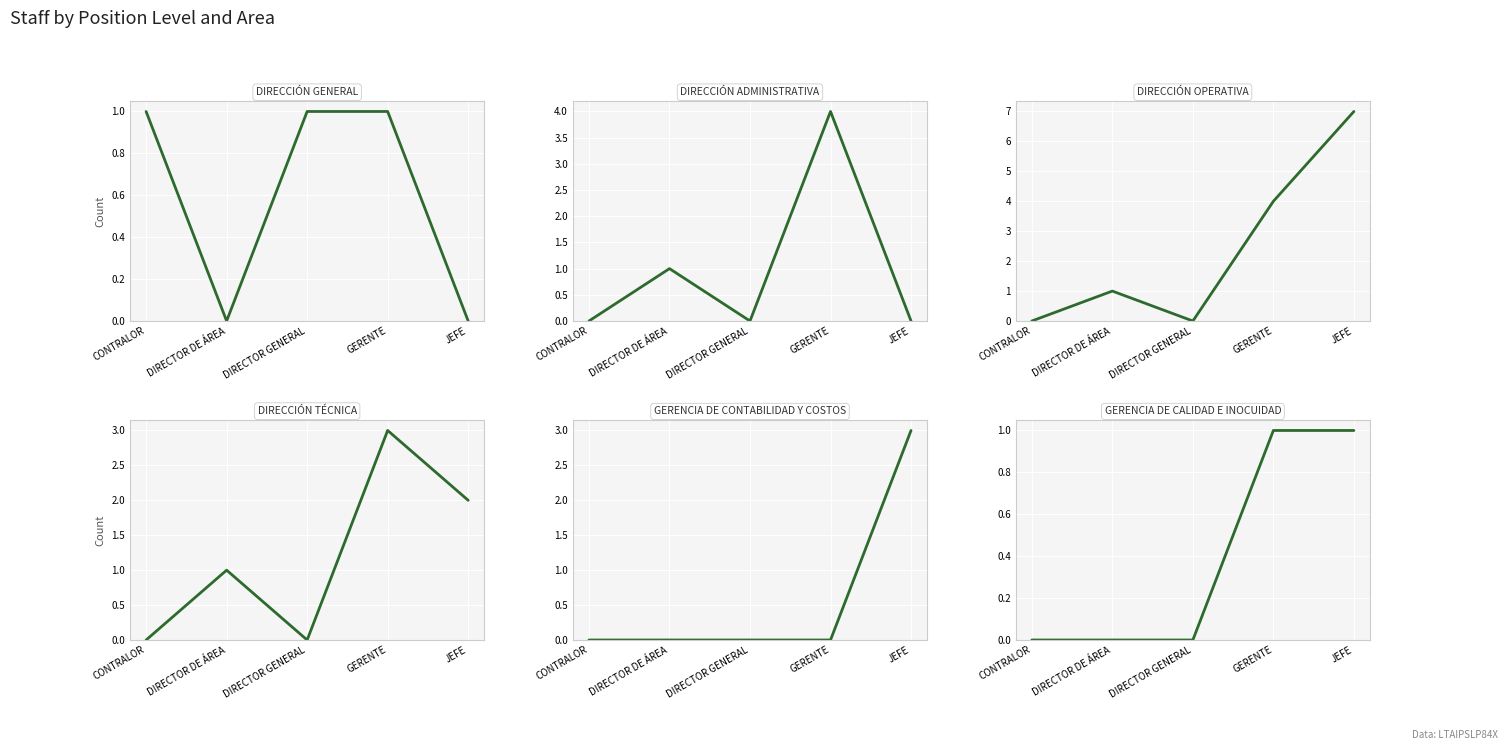

How many lines are shown in the chart?

6